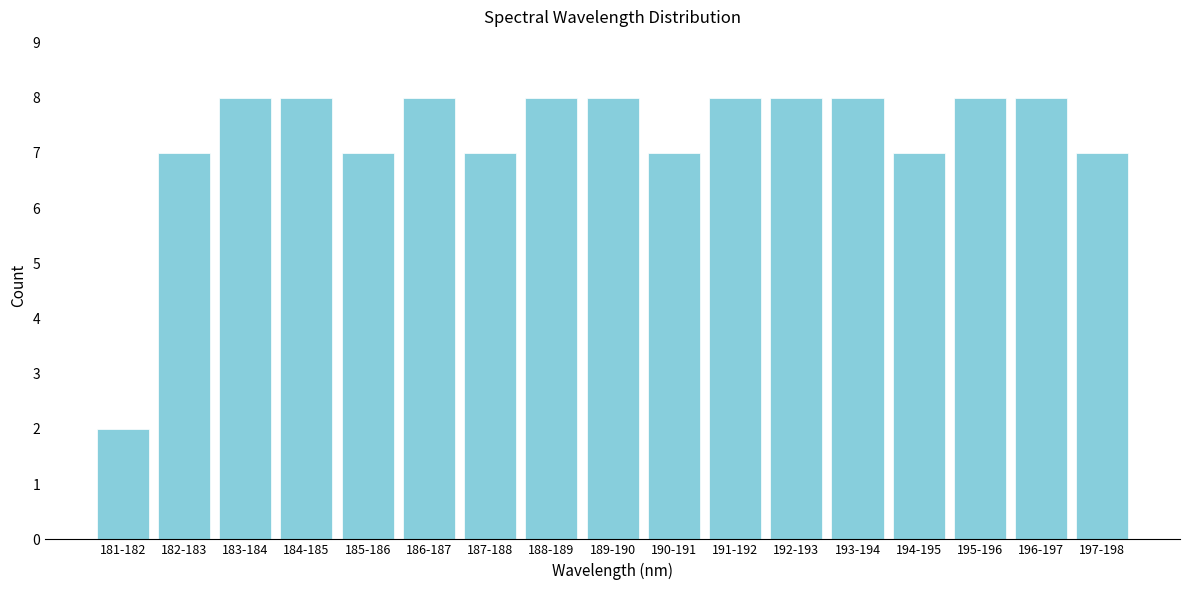

Reading left to right, list all the values displayed in this chart.

181-182=2	182-183=7	183-184=8	184-185=8	185-186=7	186-187=8	187-188=7	188-189=8	189-190=8	190-191=7	191-192=8	192-193=8	193-194=8	194-195=7	195-196=8	196-197=8	197-198=7